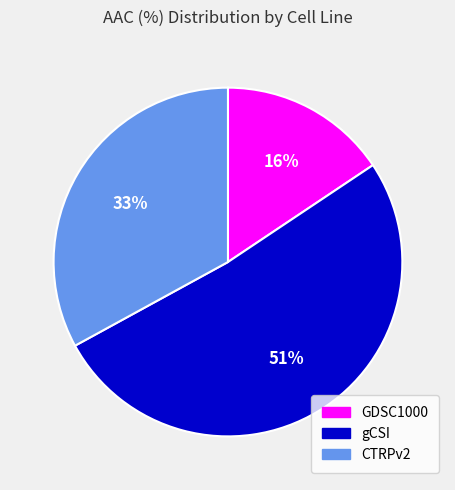

What percentage is the CTRPv2 slice, to the nearest percent?

33%